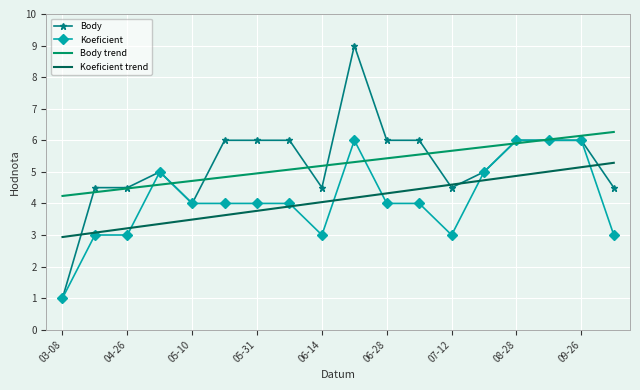

What is the difference between the maximum and minimum values in the Body series?

8.0